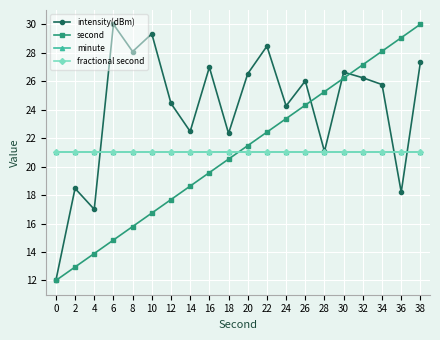

What is the value of the second point at the 5th from the left?

15.8